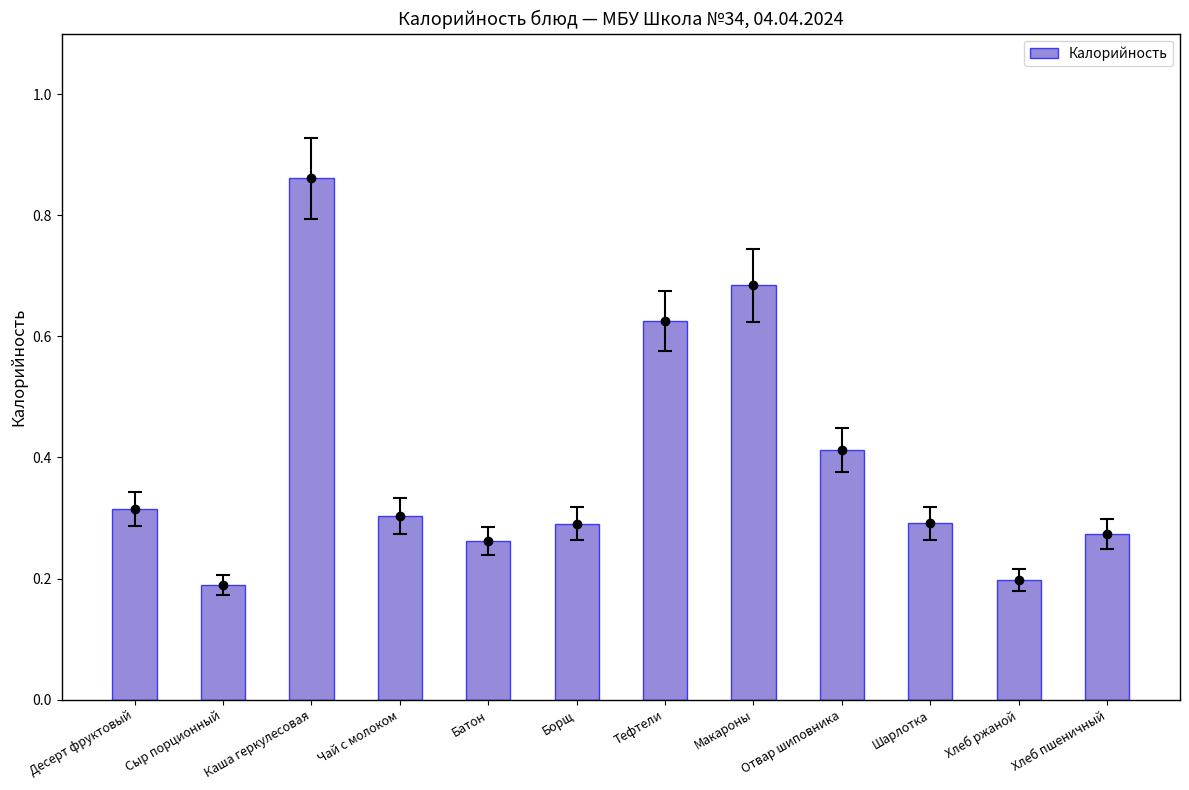

At which label is the value closest to 0?

Сыр порционный